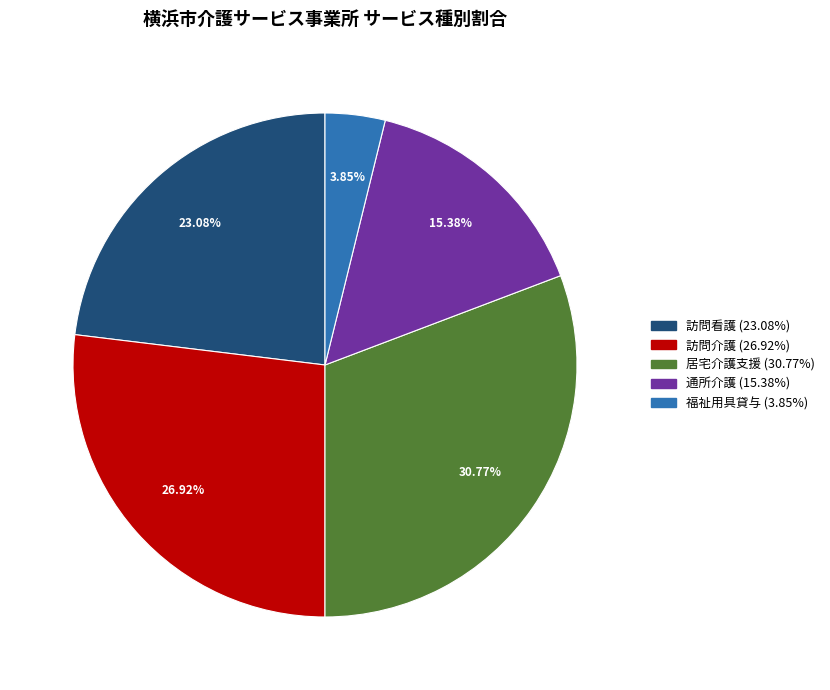

Combined, do 福祉用具貸与 and 訪問看護 account for over 50%?

No